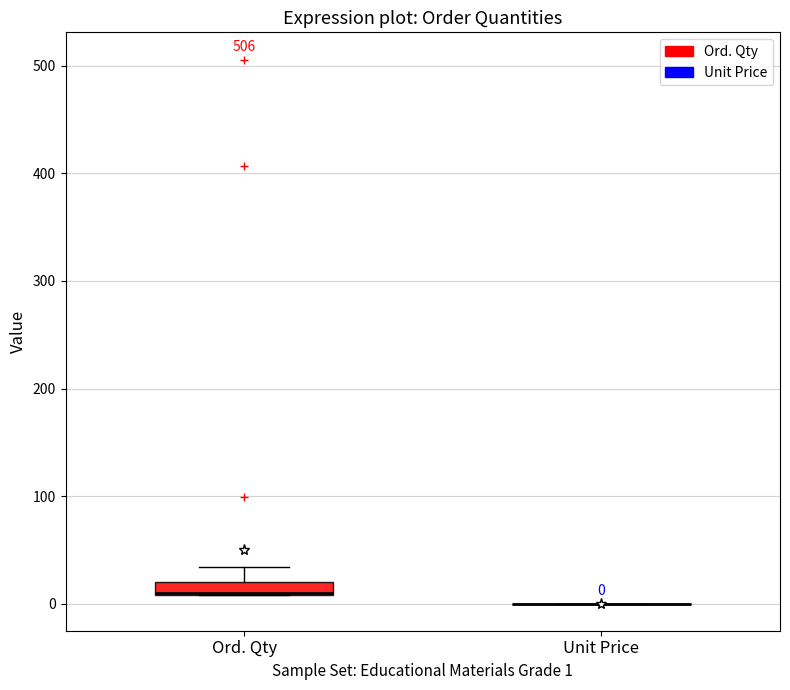

Which box is the tallest, from its lower edge to its upper edge?

Ord. Qty